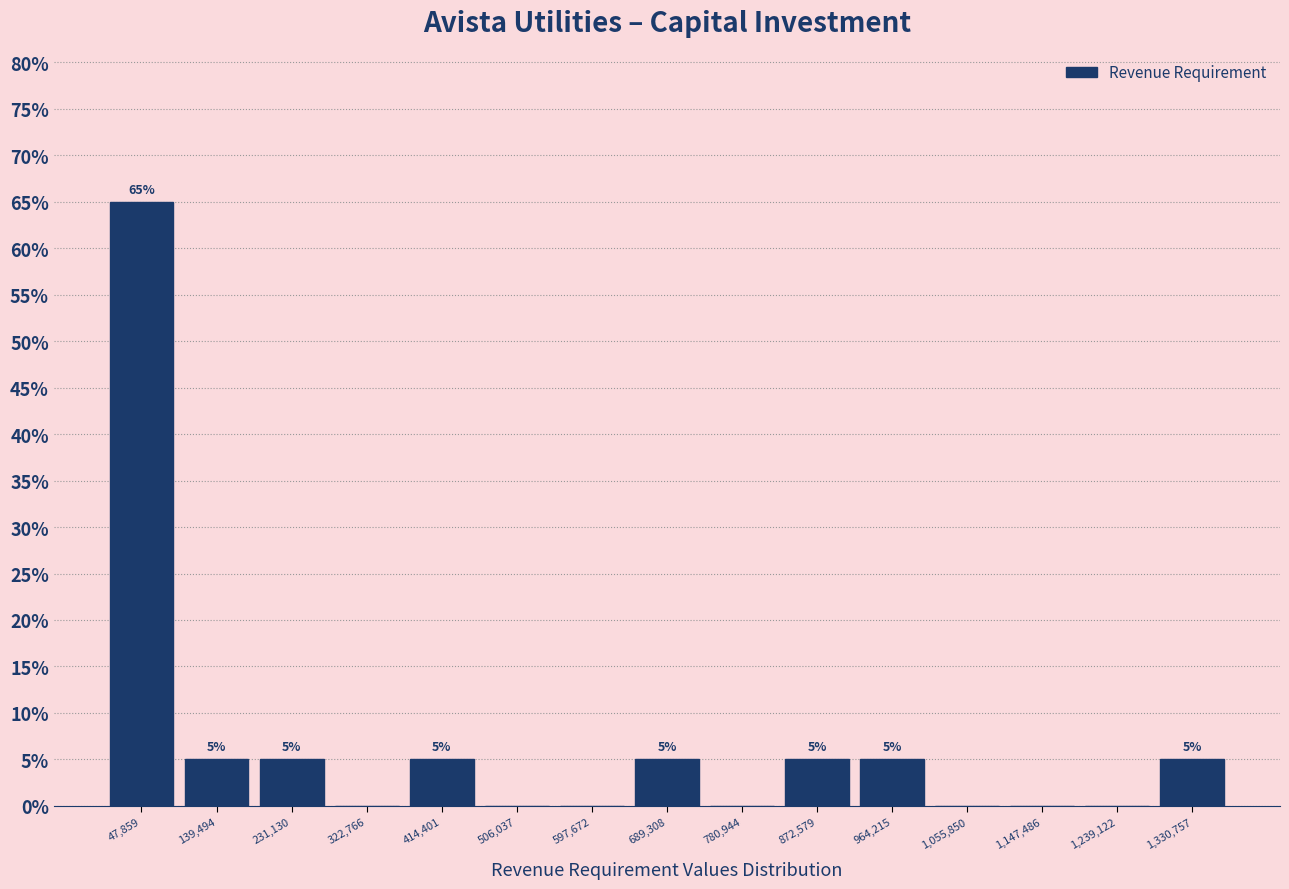

Over which range of the x-axis is the bar tallest?

0 to 90000